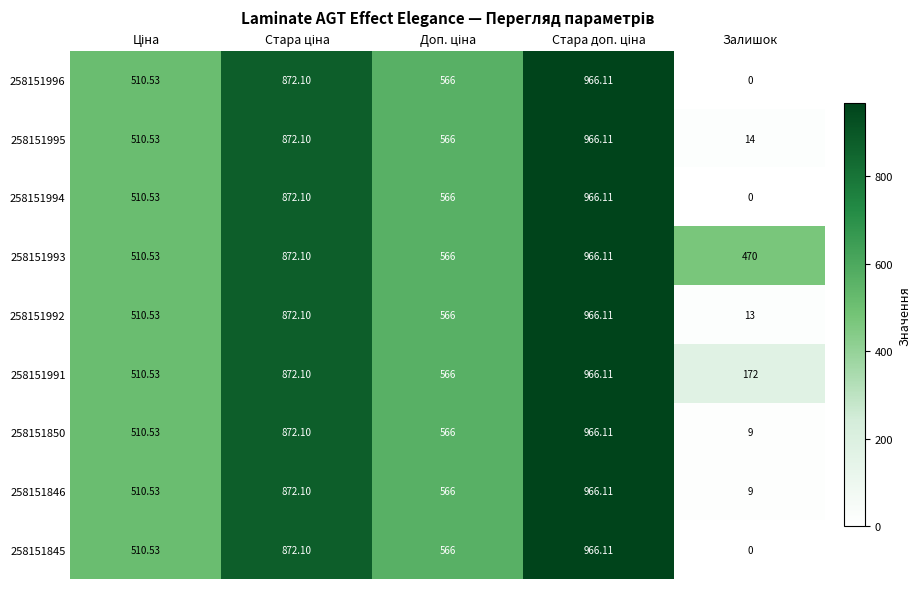

Which category has the lowest value across all series?

Залишок